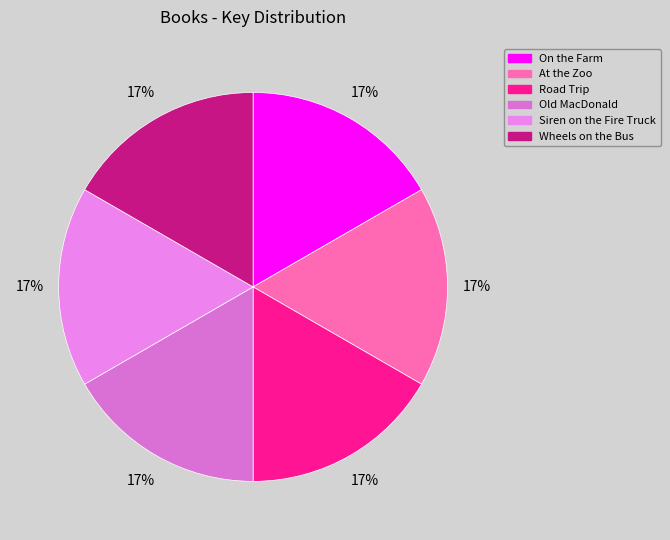

What percentage is the Siren on the Fire Truck slice, to the nearest percent?

17%